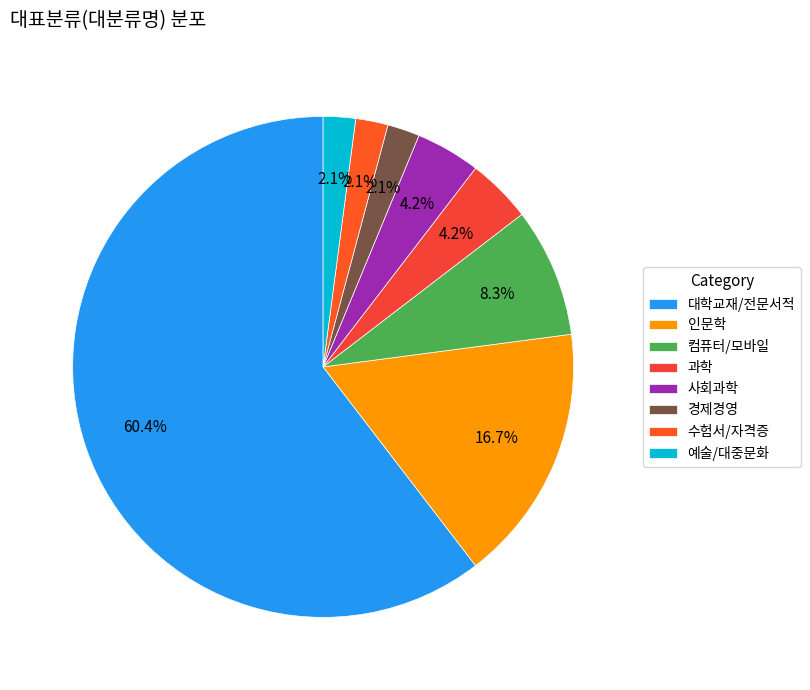

How many segments does this pie chart have?

8